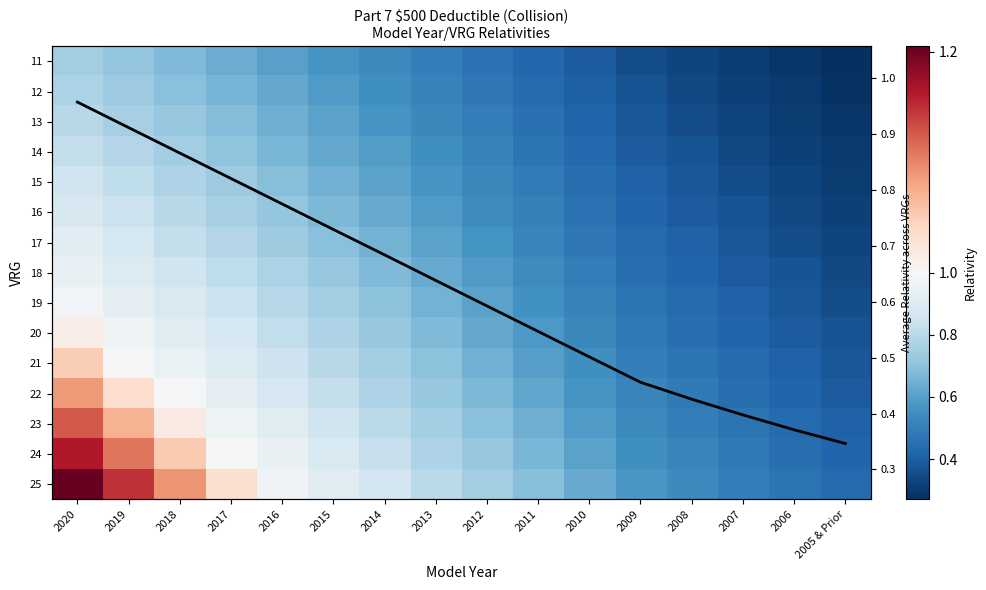

What is the sum of the 18 values at 2007 and 2019?

1.3